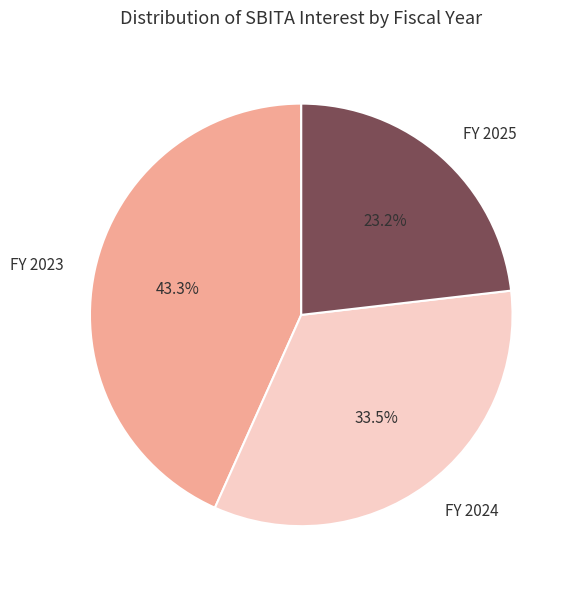

How much of the chart is everything except FY 2025?

76.8%